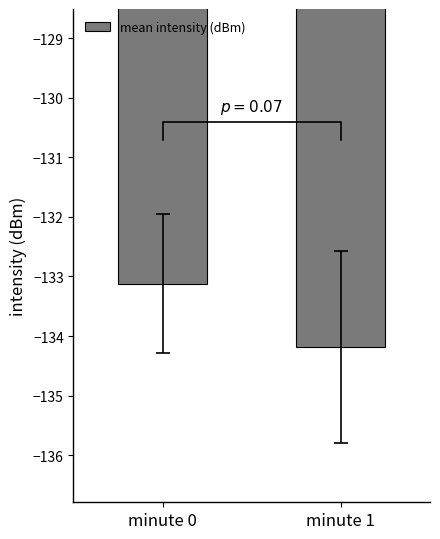

Are the bars horizontal?

No